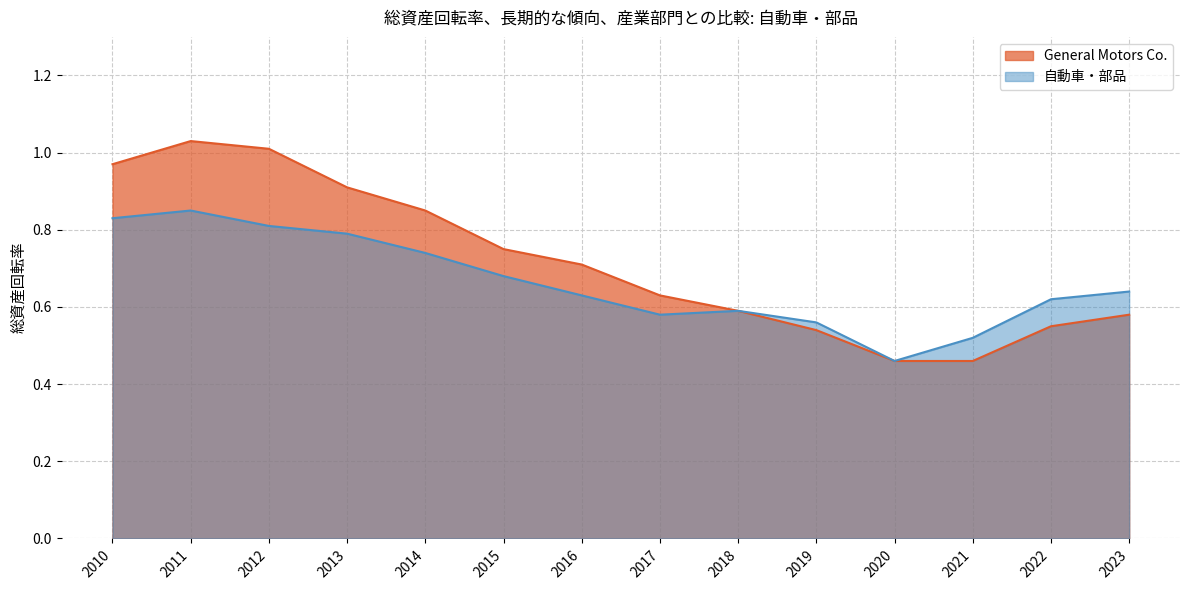

True or false: General Motors Co. and 自動車・部品 intersect in this chart.

False